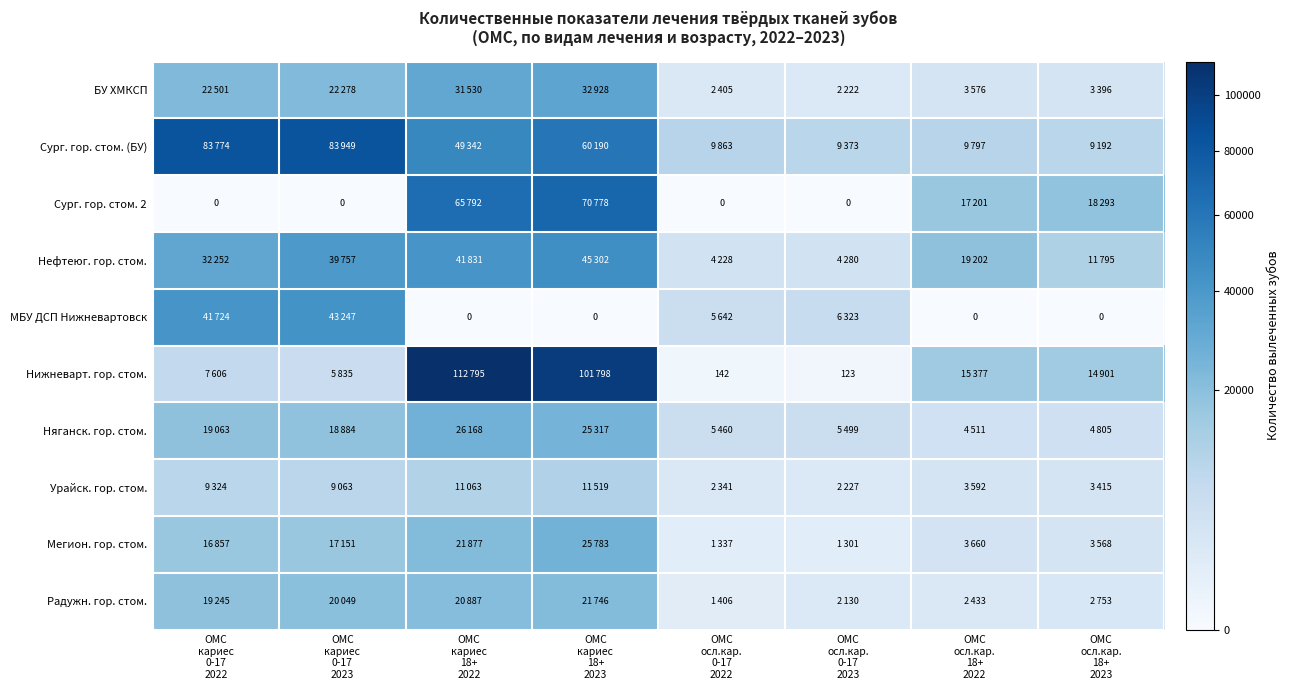

At how many categories does at least one series exceed 75397?

4